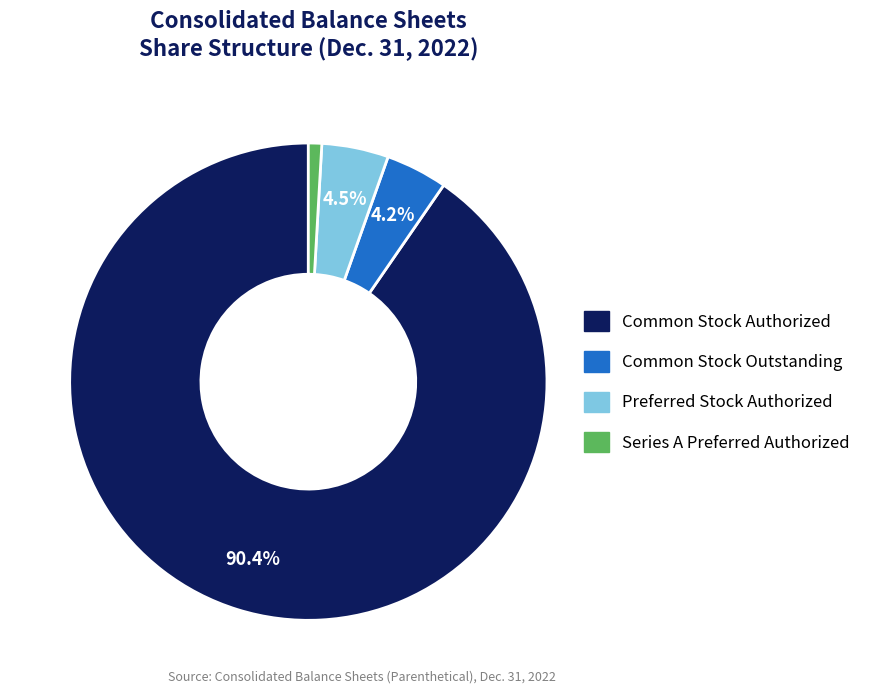

What is the ratio of the value at Preferred Stock Authorized to the value at Common Stock Outstanding?

1.1